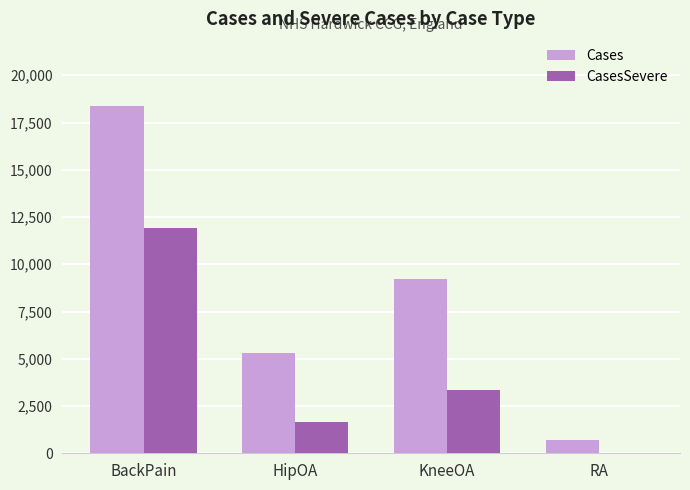

What are all the series names shown in the legend?

Cases, CasesSevere